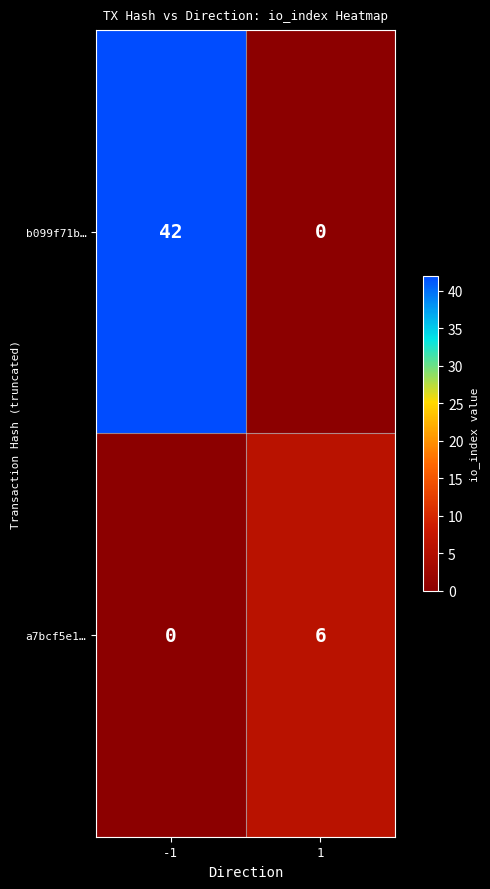

Is it true that b099f71b… equals 42 at -1?

True